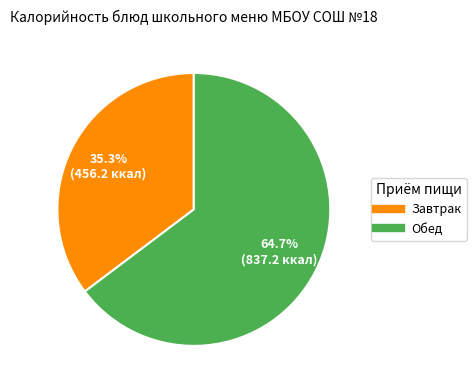

Does any single category account for the majority?

Yes